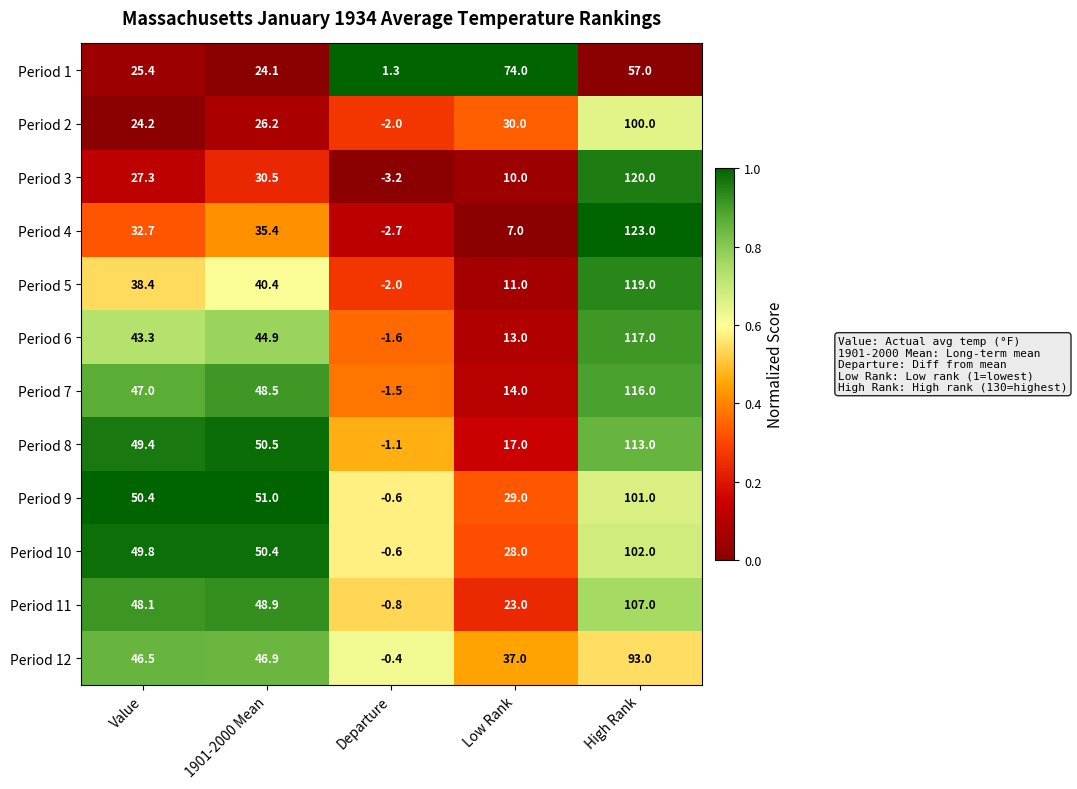

What is the sum of all Period 11 values?

226.2